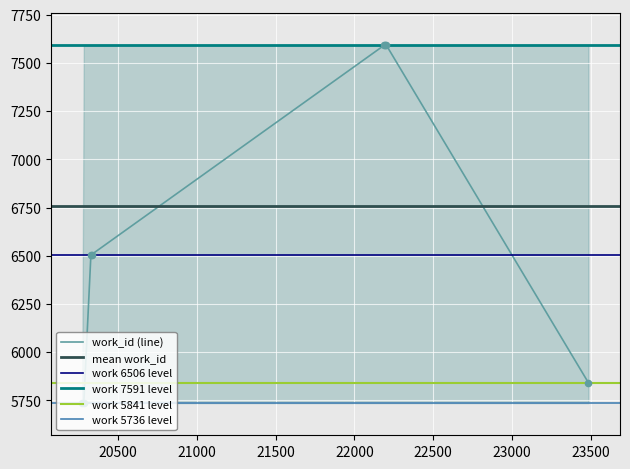

Is the value of upper at 5 greater than the value of work_id at 0?

Yes